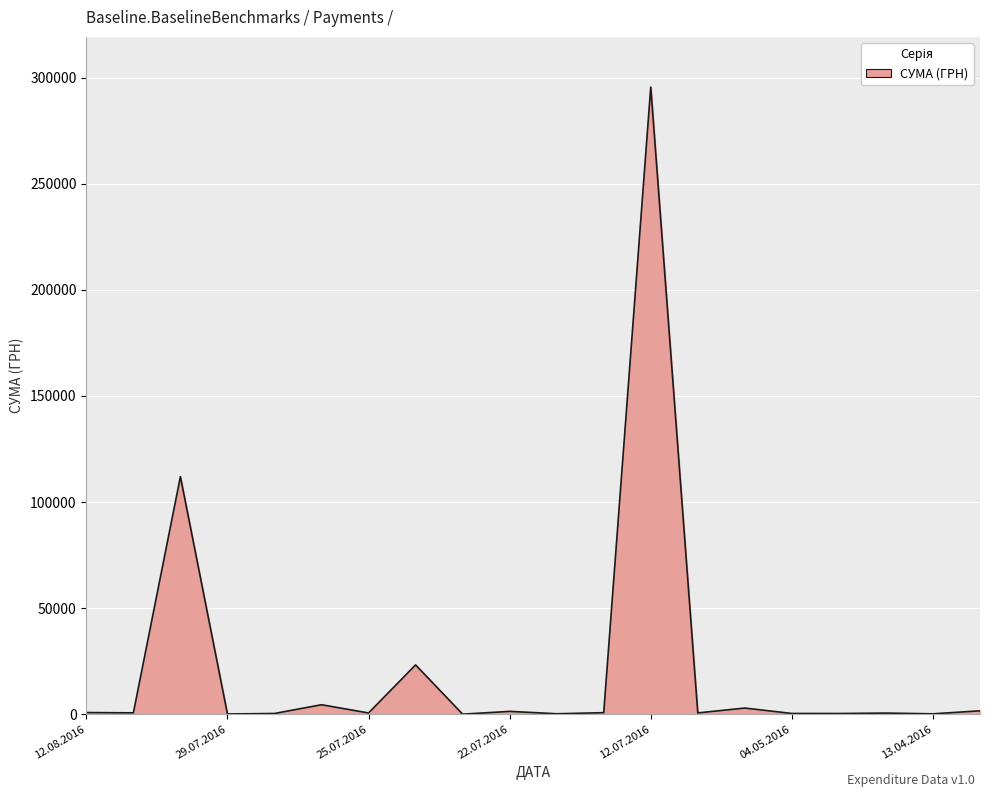

What is the difference between the maximum and minimum values?

295627.4